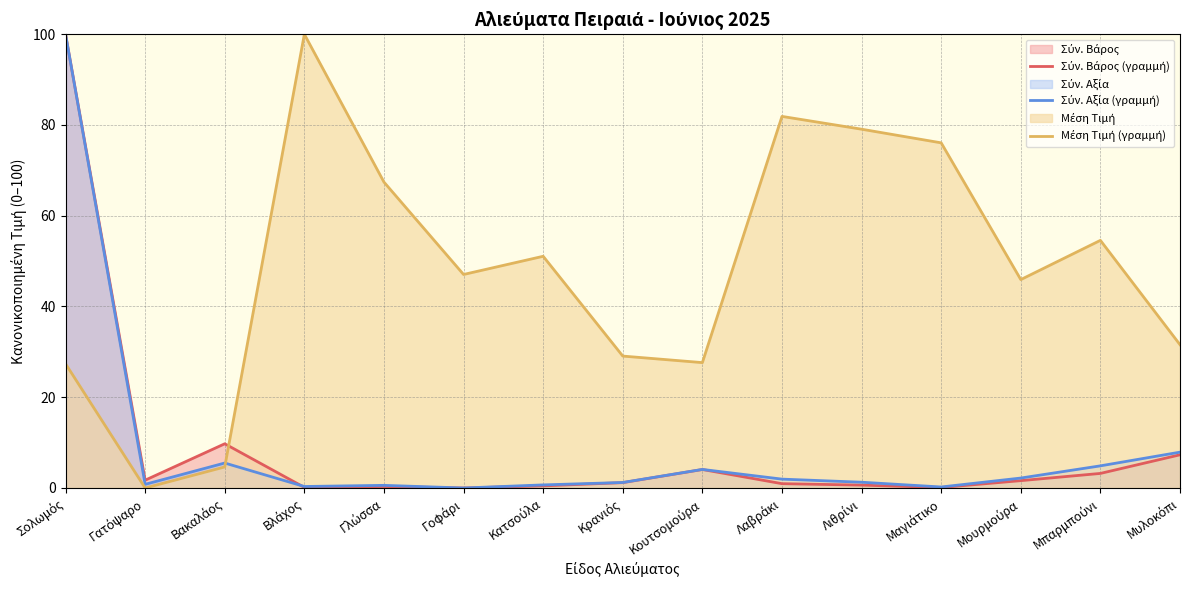

Which series has the largest total across all categories?

Μέση Τιμή (γραμμή)